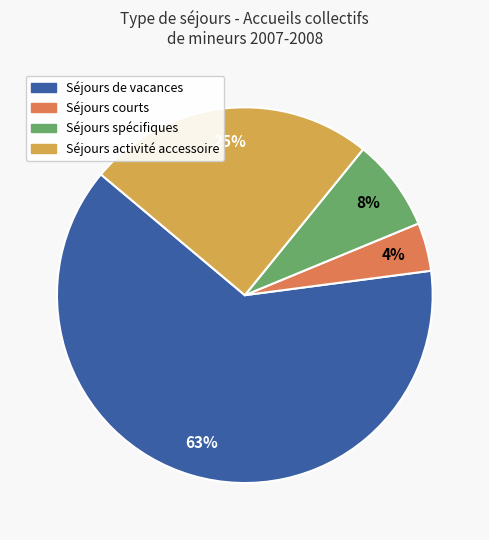

To the nearest percent, what is the difference between the largest and smallest slice percentages?

59%